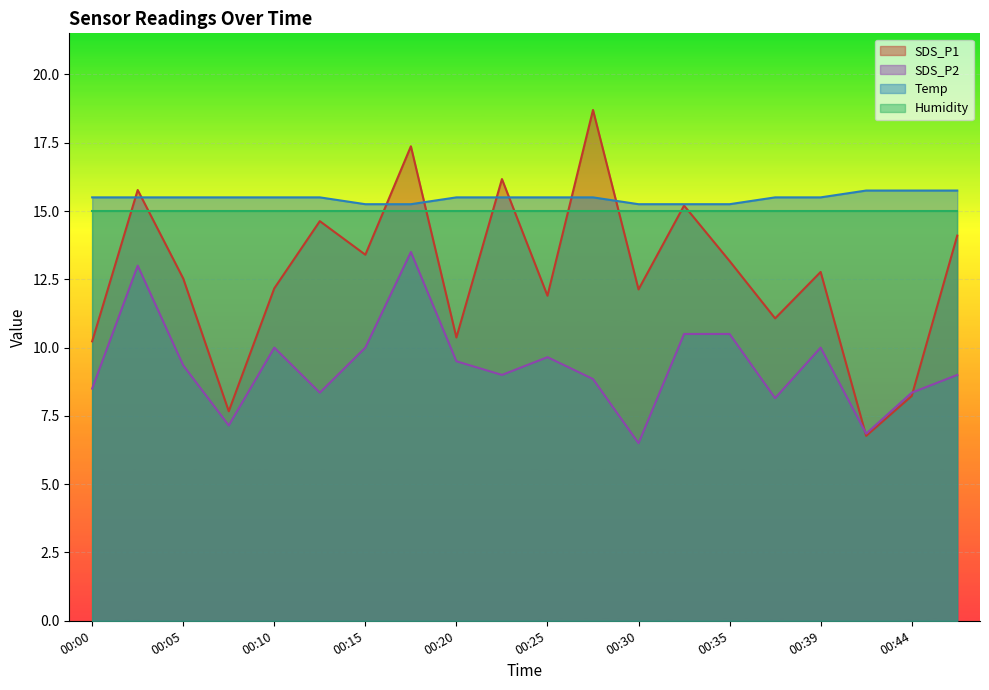

Where is Temp nearest to the value 15?

00:15